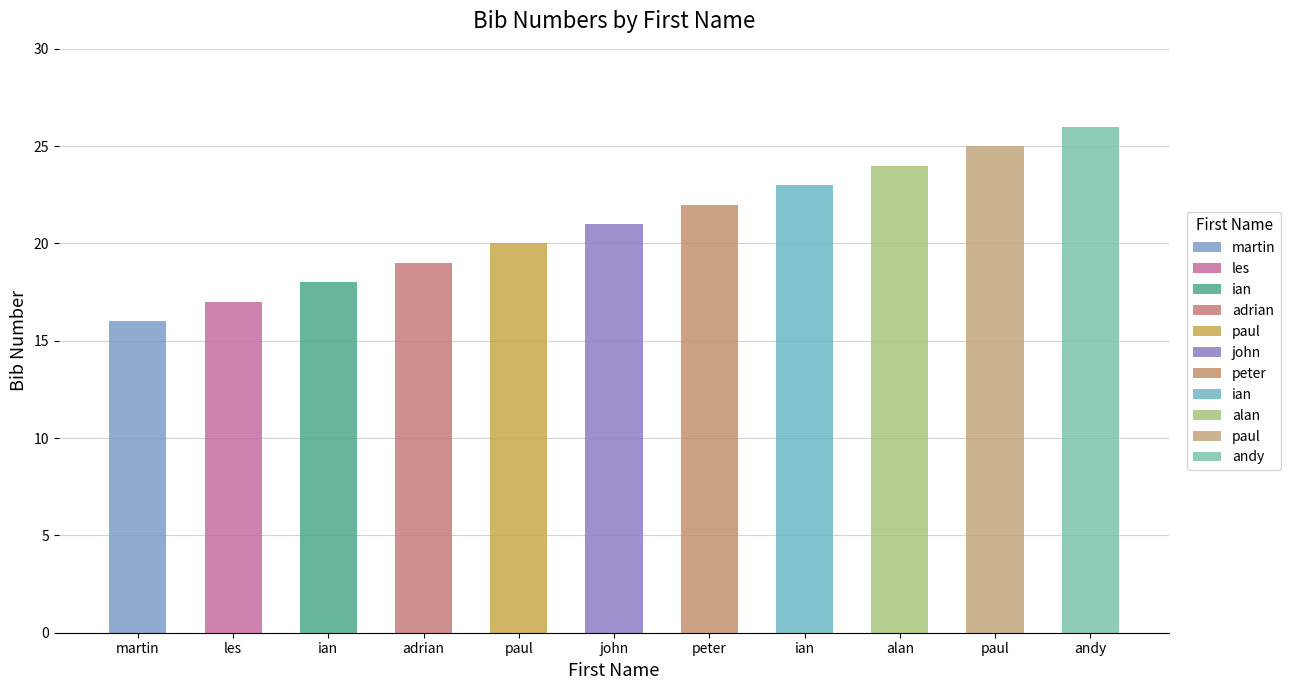

What is the maximum value shown in the chart?

26